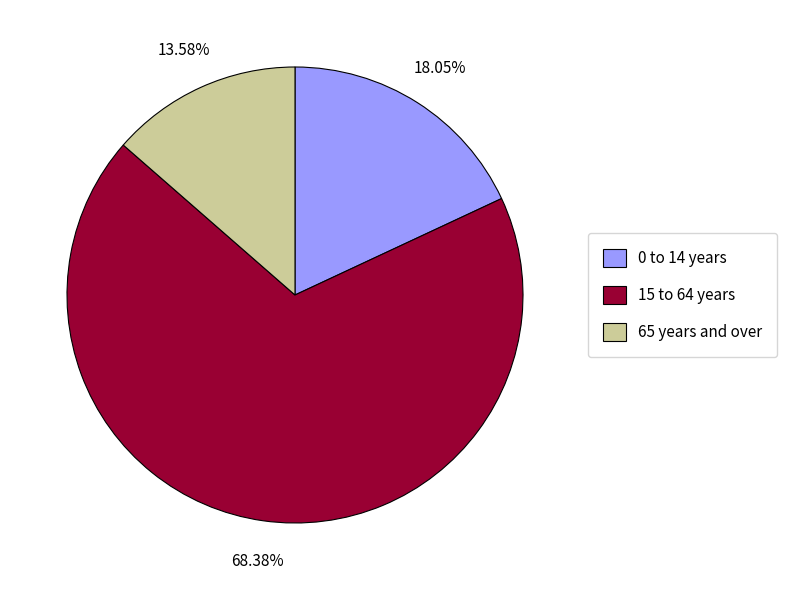

Combined, do 0 to 14 years and 15 to 64 years account for over 50%?

Yes